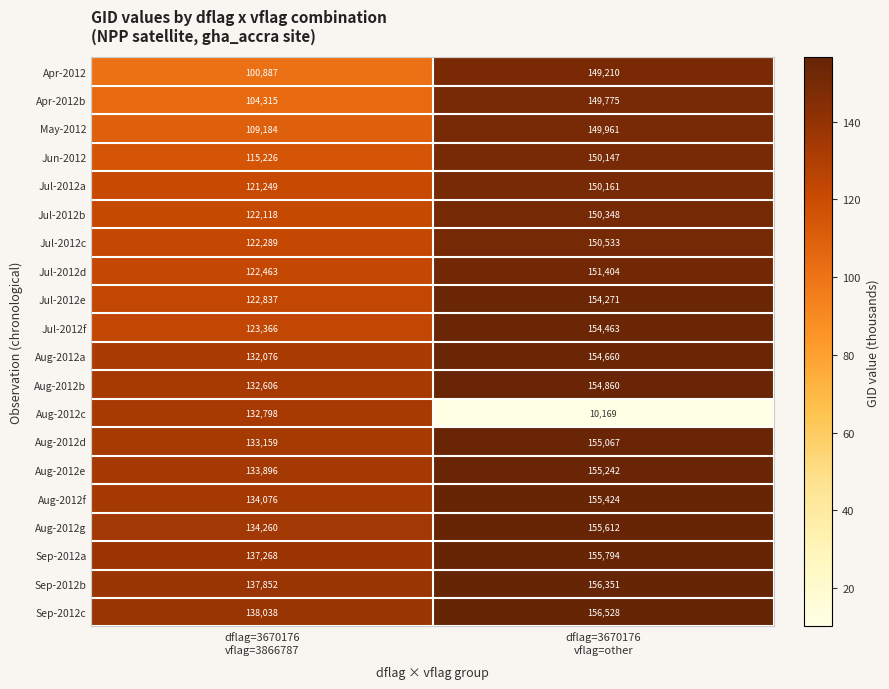

What is the difference between the maximum and minimum values in the Sep-2012c series?

18490